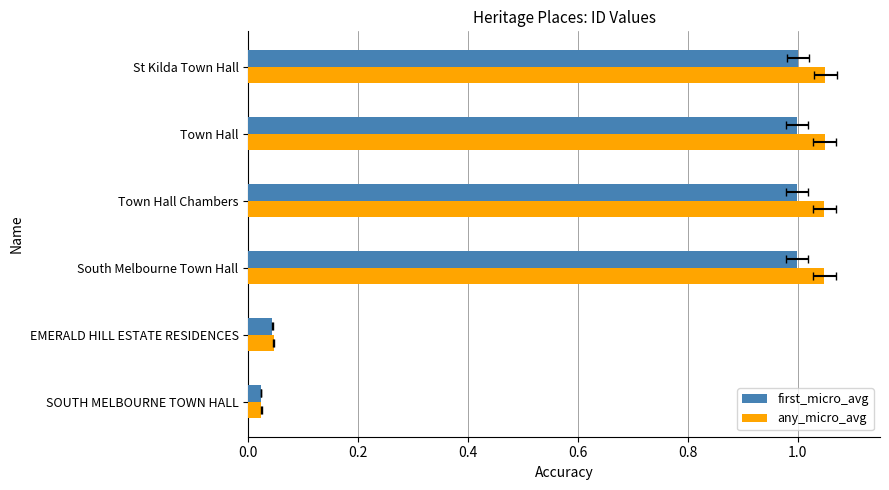

Which series changed the most between 0.2 and 1.0?

any_micro_avg